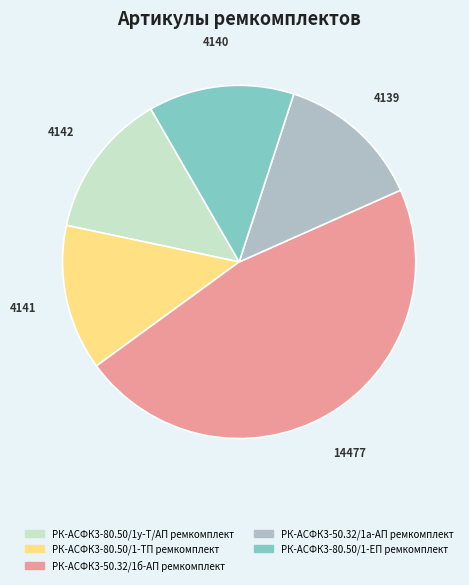

Which category has the biggest portion of the pie?

РК-АСФК3-50.32/1б-АП ремкомплект